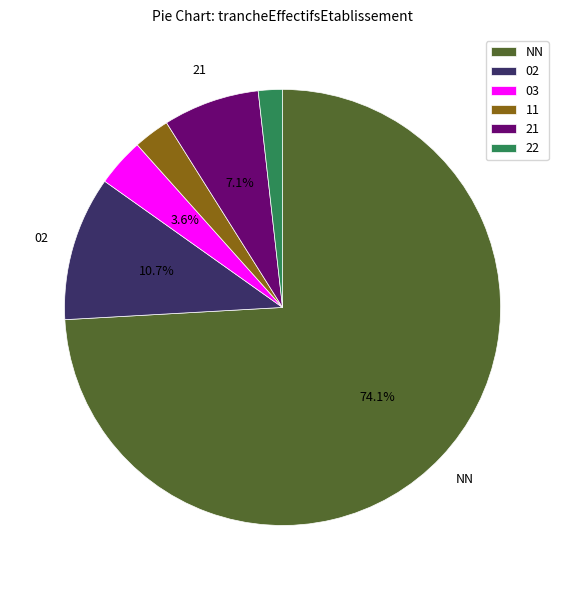

True or false: 02 accounts for 4% of the total.

False